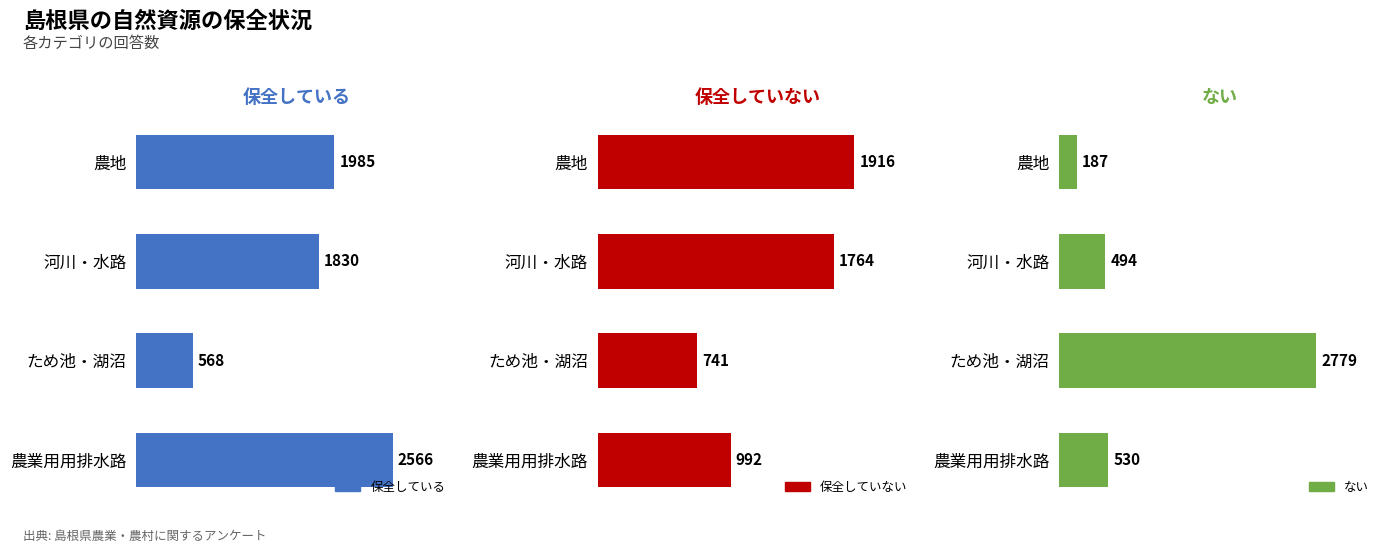

What is the average value of the 保全している series?

1737